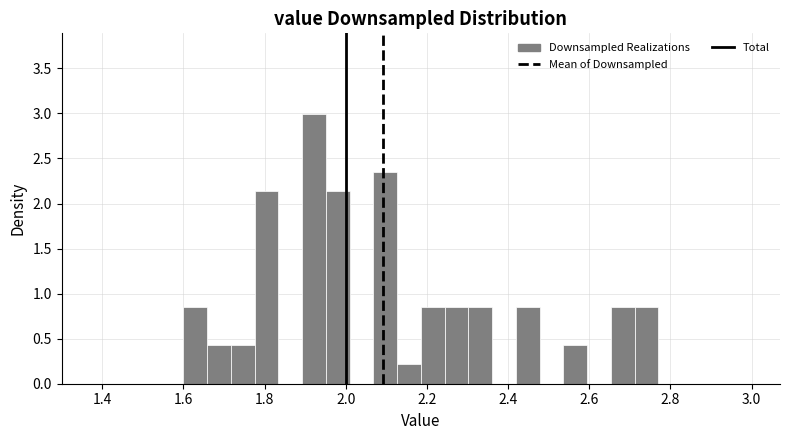

Around what value on the x-axis is the tallest bar? Give the approximate position of its centre, as read against the axis.

1.92